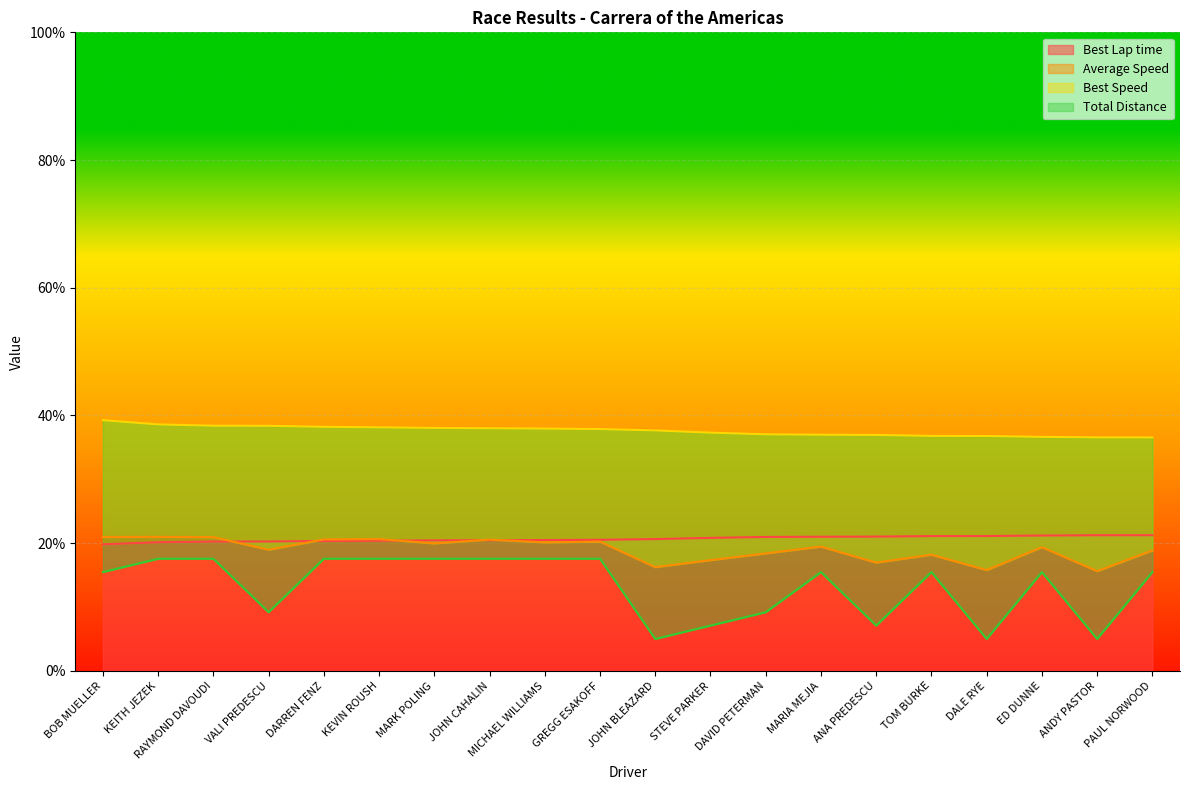

Is the value of Average Speed at TOM BURKE greater than the value of Total Distance at ANA PREDESCU?

Yes